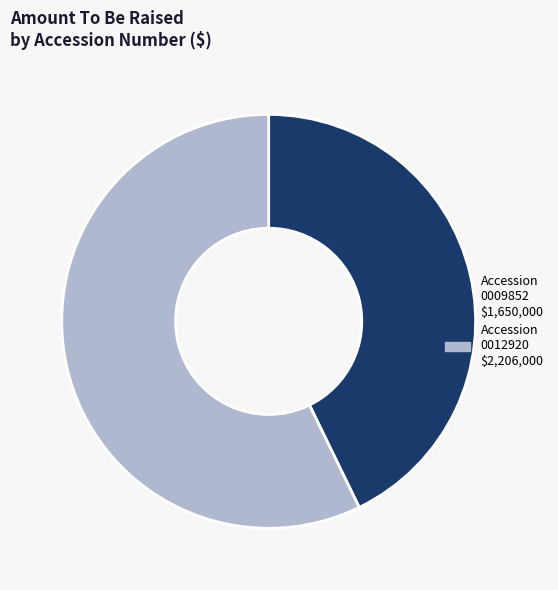

Count the number of slices in the pie.

2